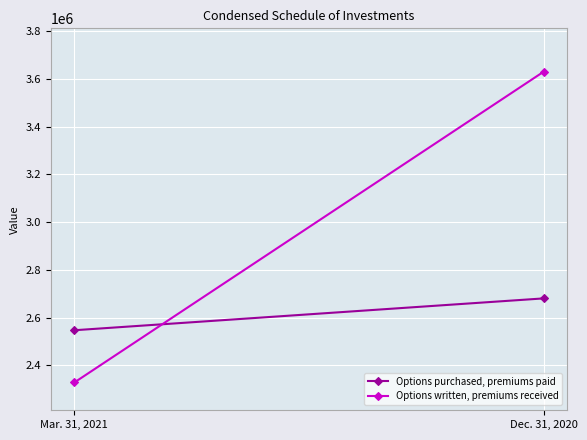

What is the spread (max minus min) of values at Mar. 31, 2021?

218950